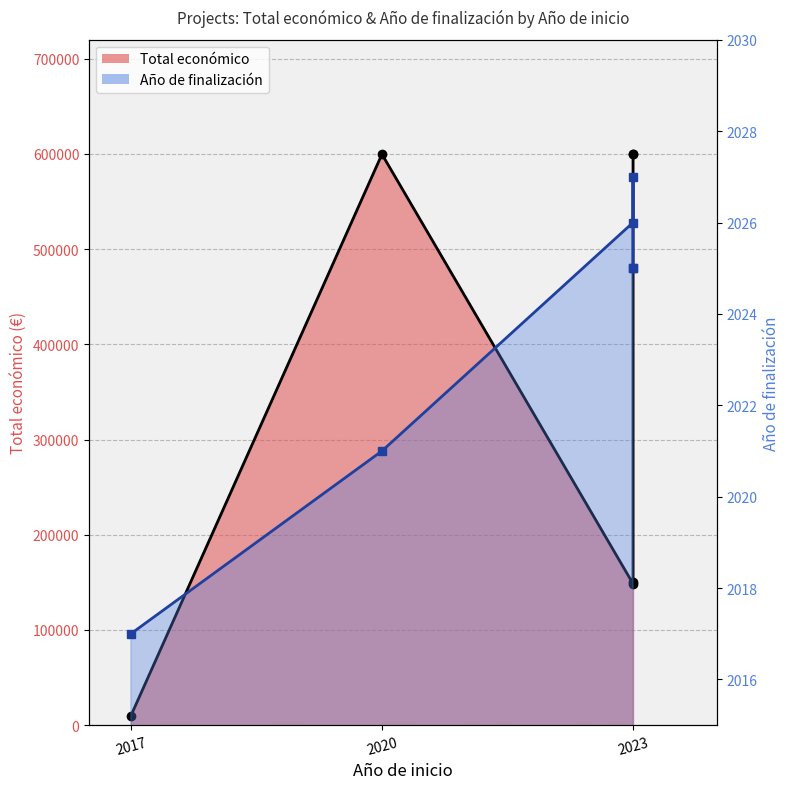

What is the lowest value of the Año de finalización (line) series?

2017